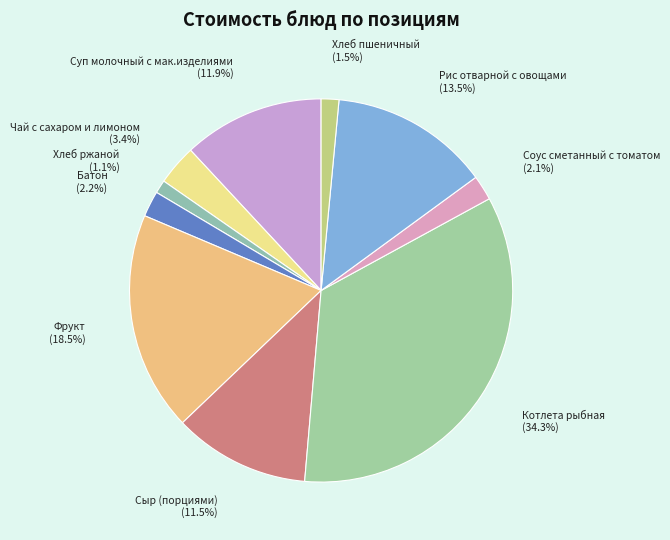

What is the ratio of the value at Фрукт to the value at Сыр (порциями)?

1.6